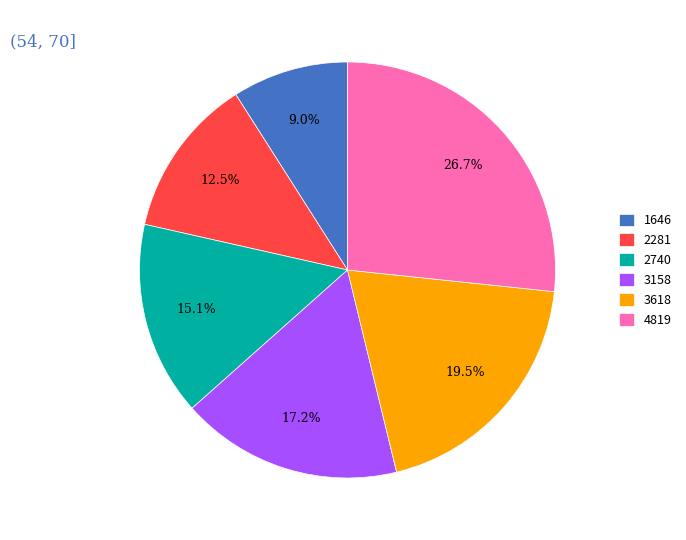

To the nearest percent, what portion does 1646 represent?

9%